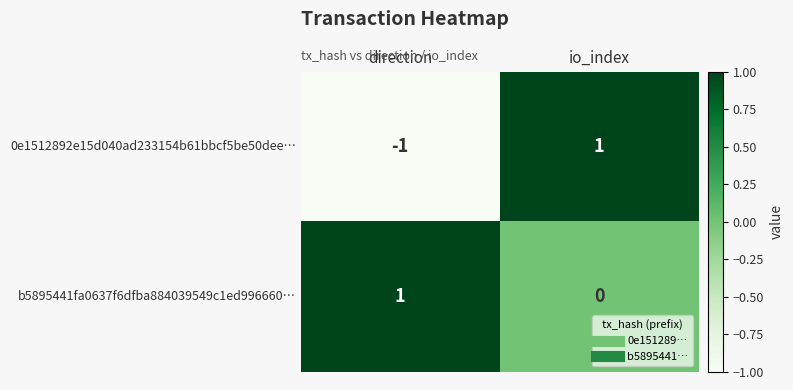

Which series has the largest range (max minus min)?

0e1512892e15d040ad233154b61bbcf5be50dee…